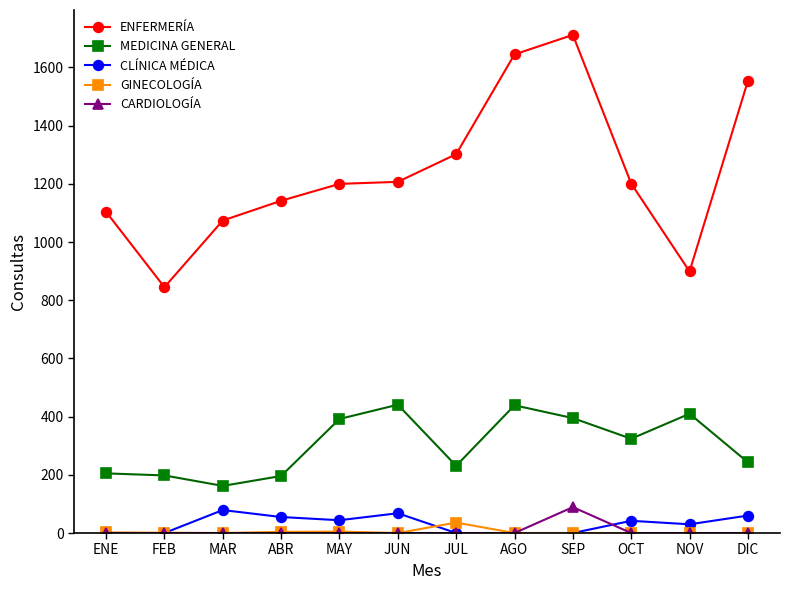

Is the value of MEDICINA GENERAL at DIC greater than the value of CLÍNICA MÉDICA at MAR?

Yes